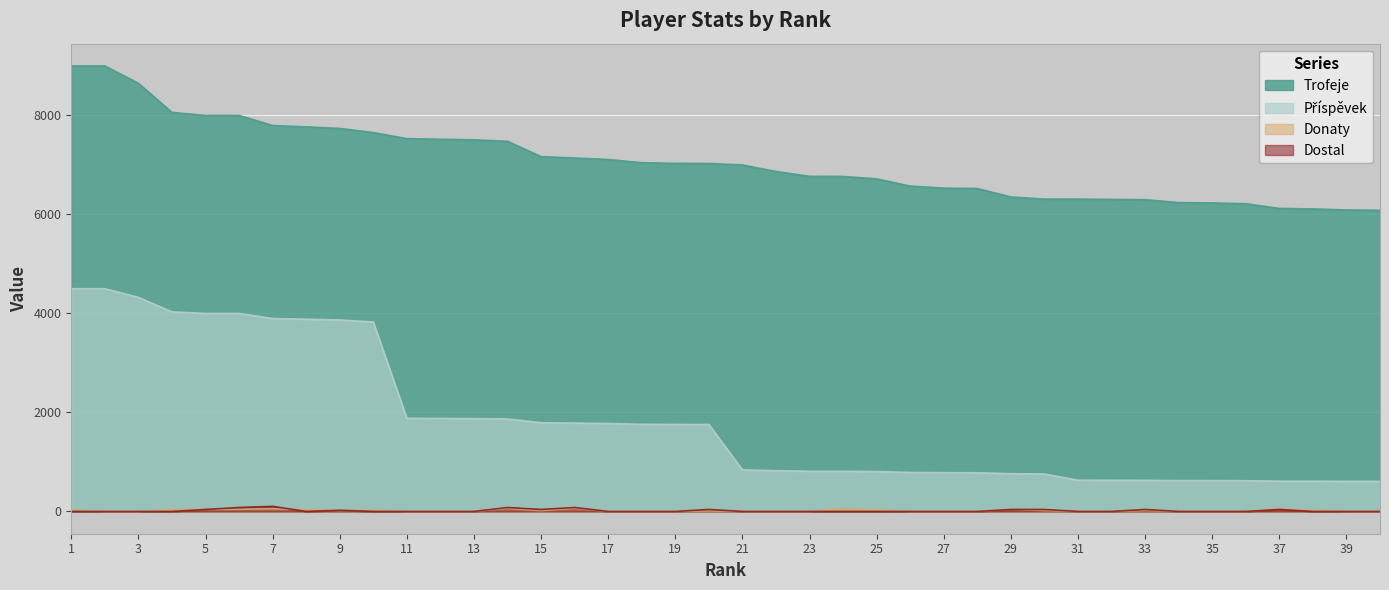

The Příspěvek series shows 609 at 39. True or false?

True